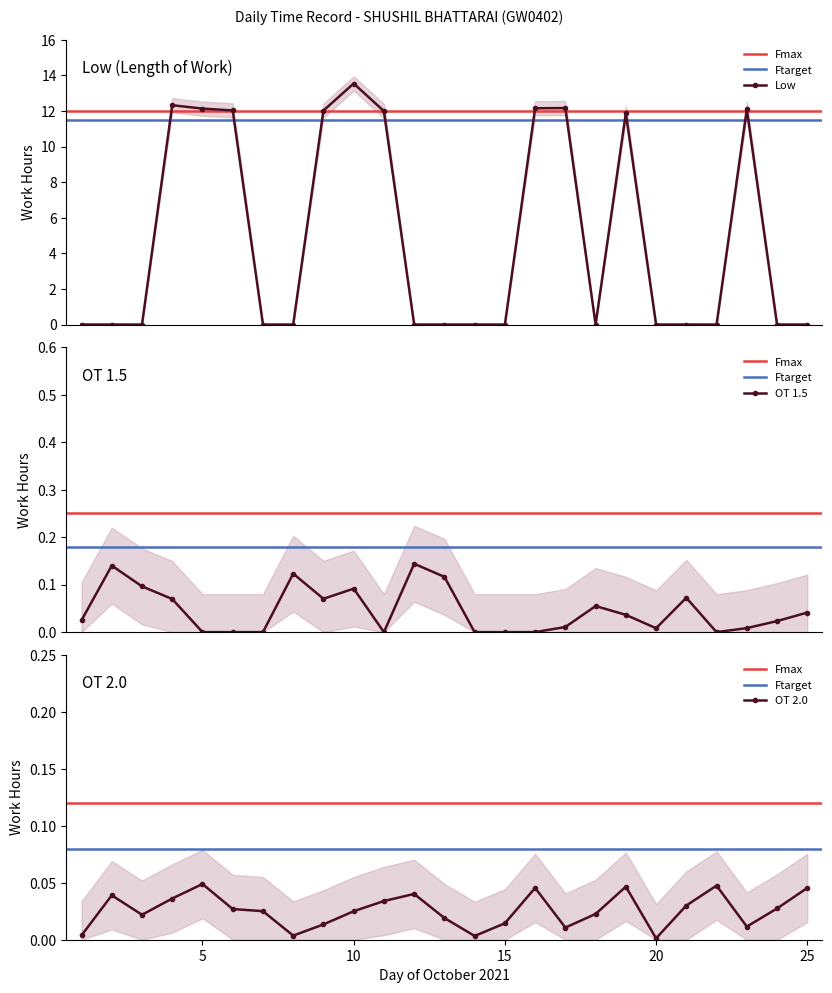

What is the value of the Low point at the 9th from the left?

12.0